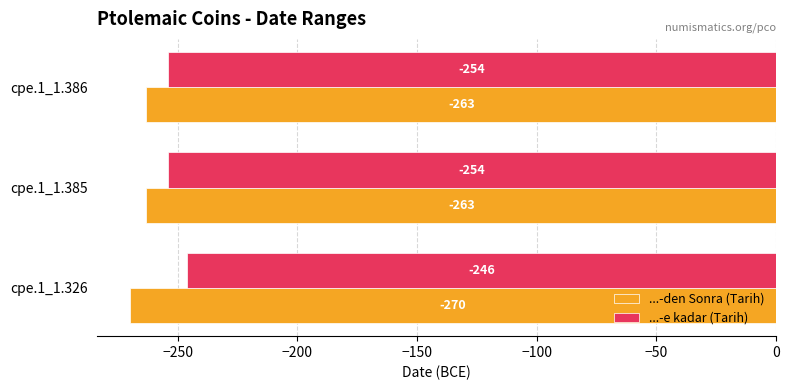

What is the average value of the ...-den Sonra (Tarih) series?

-265